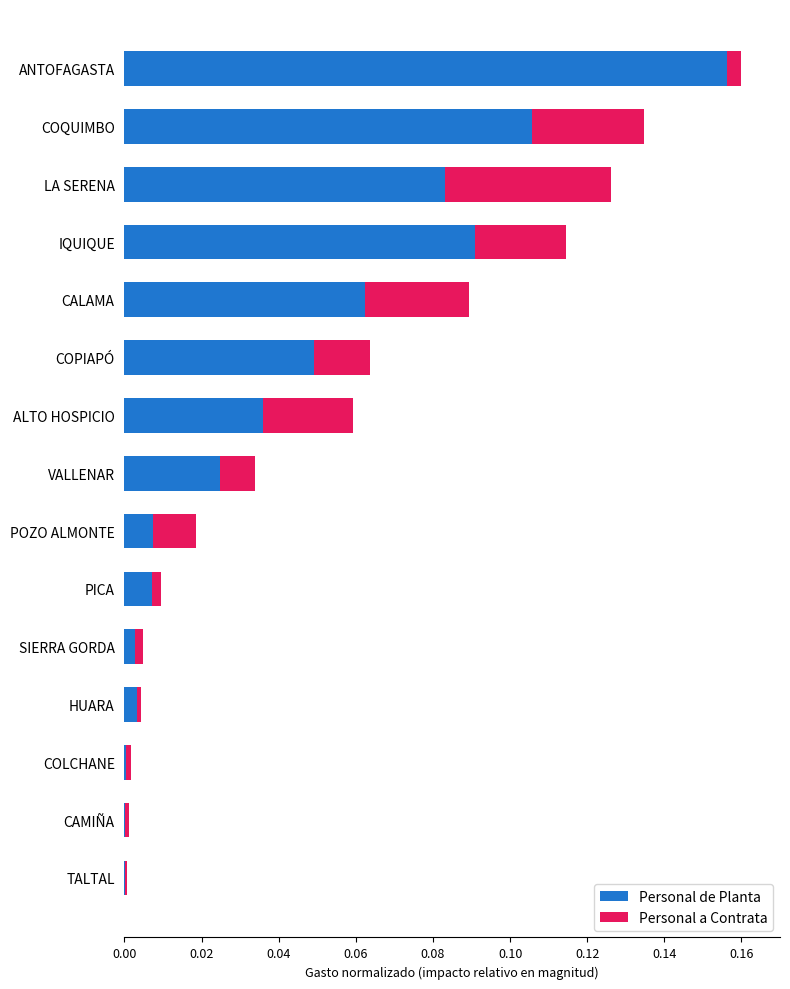

True or false: Personal de Planta has a value of 0.0 at VALLENAR.

True